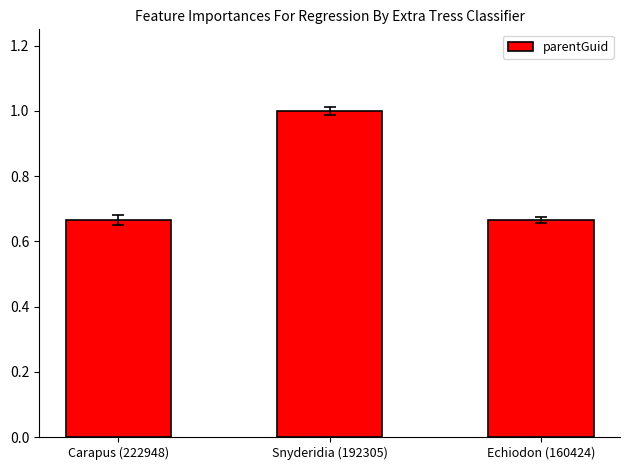

Count the values in the range 0 to 1.

3